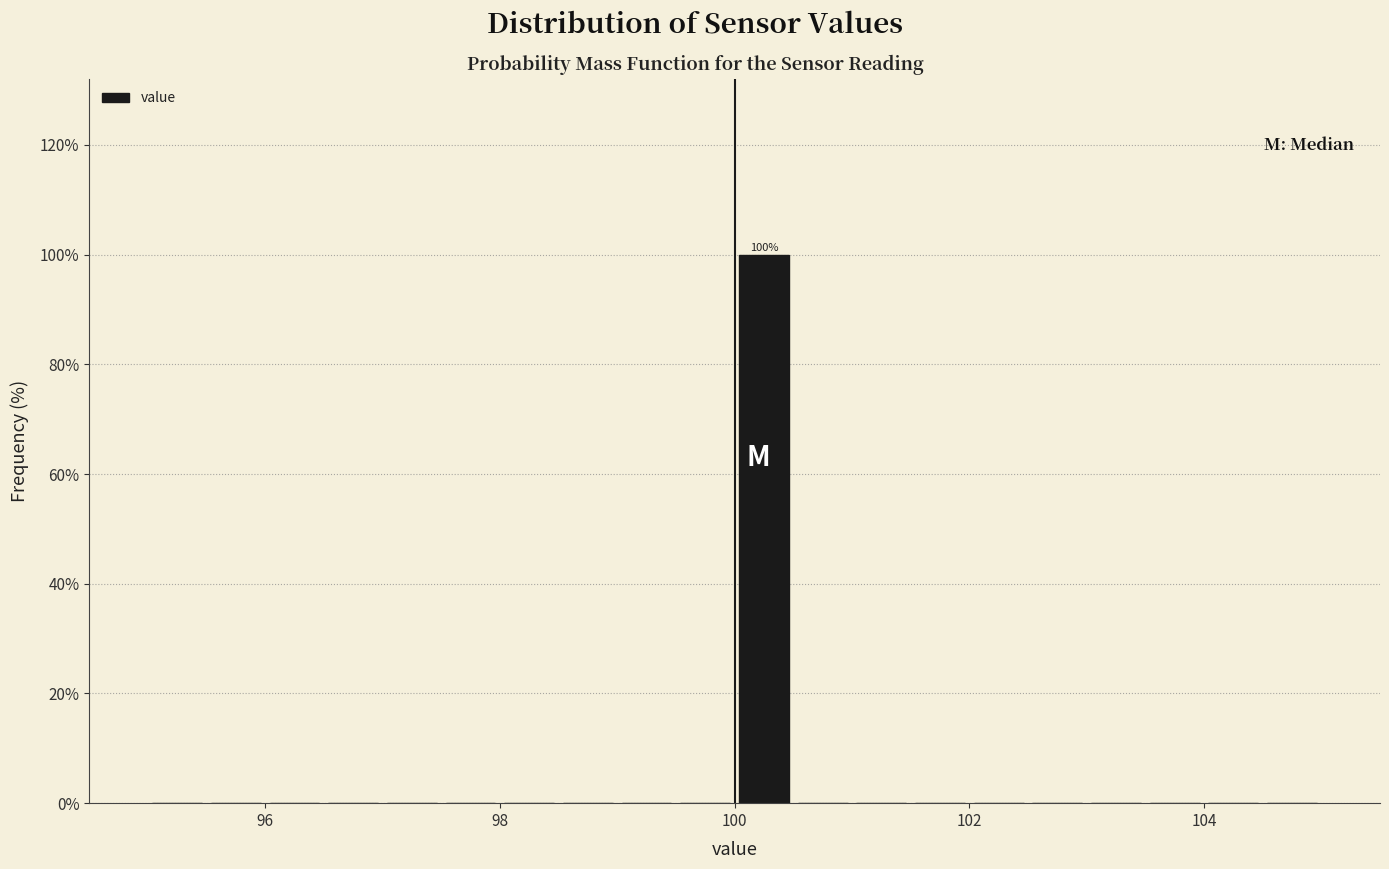

Read against the x-axis, roughly where is the centre of the tallest bar?

100.2